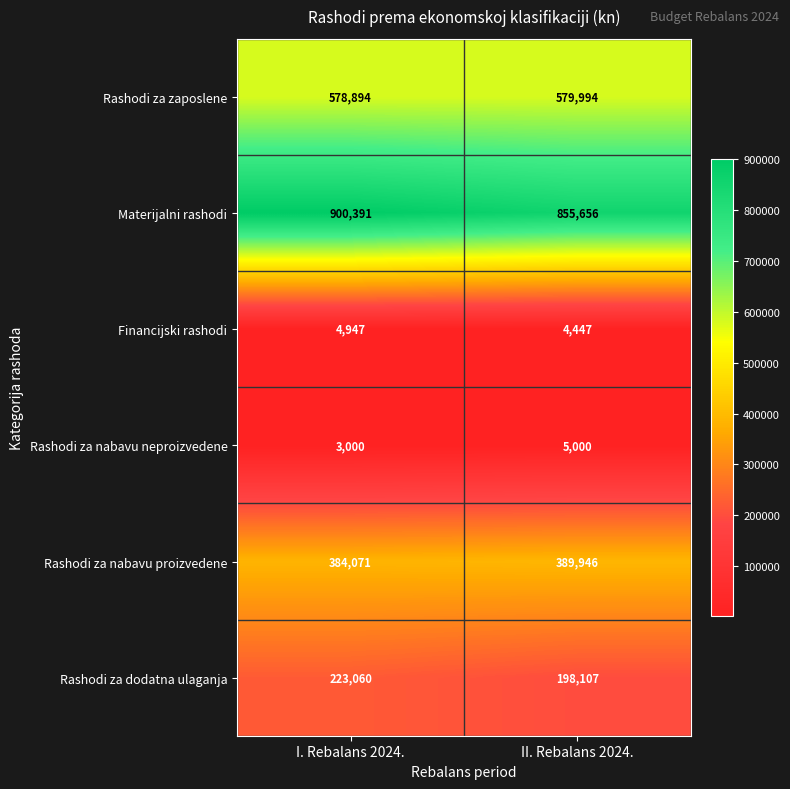

Reading left to right, list all the values displayed in this chart.

Rashodi za zaposlene: I. Rebalans 2024.=578894	II. Rebalans 2024.=579994
Materijalni rashodi: I. Rebalans 2024.=900391	II. Rebalans 2024.=855656
Financijski rashodi: I. Rebalans 2024.=4947	II. Rebalans 2024.=4447
Rashodi za nabavu neproizvedene: I. Rebalans 2024.=3000	II. Rebalans 2024.=5000
Rashodi za nabavu proizvedene: I. Rebalans 2024.=384071	II. Rebalans 2024.=389946
Rashodi za dodatna ulaganja: I. Rebalans 2024.=223060	II. Rebalans 2024.=198107